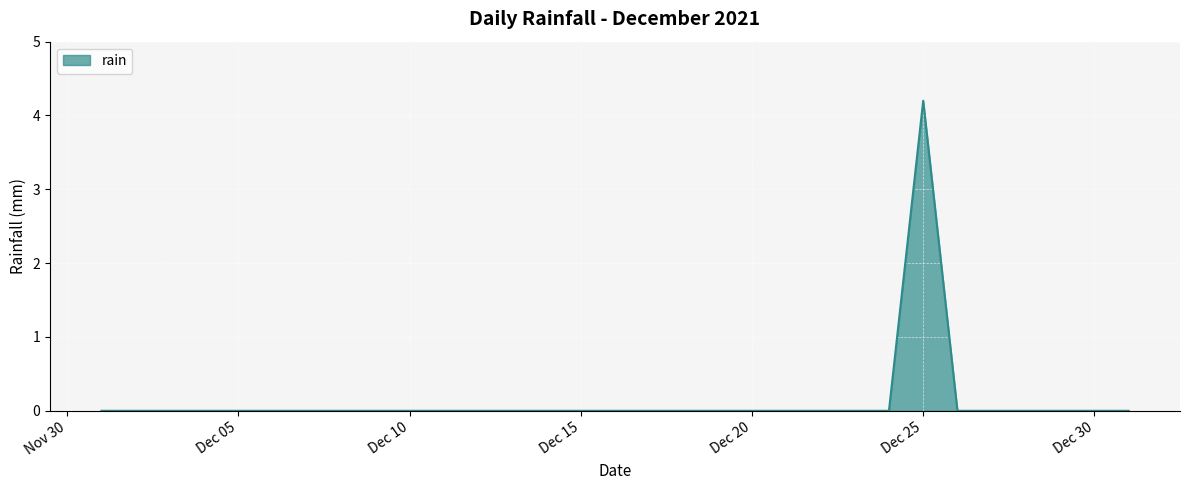

What is the greatest value displayed?

4.2